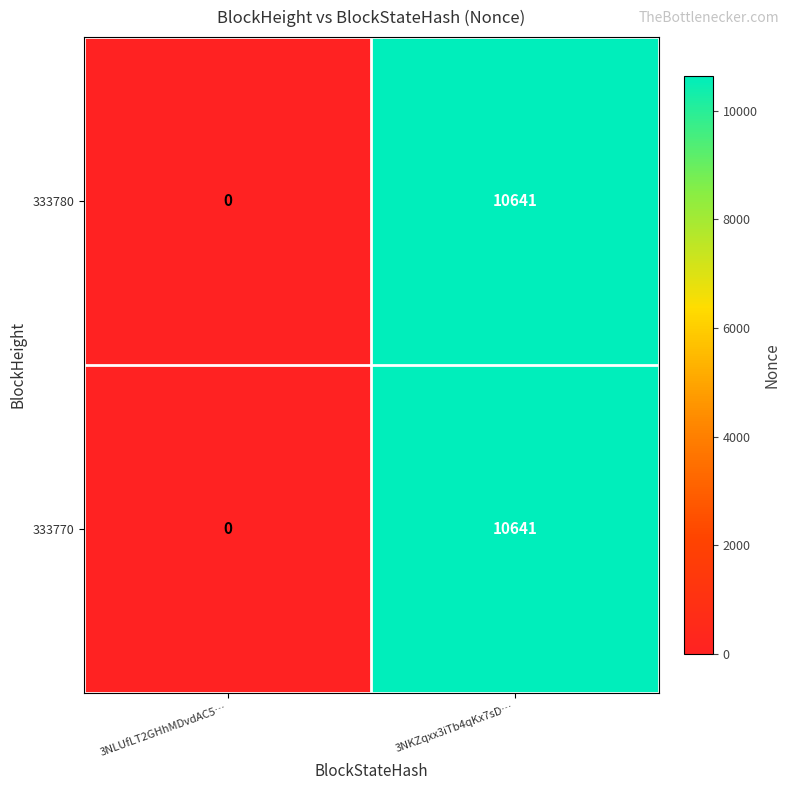

The value of 333780 at 3NLUfLT2GHhMDvdAC5… is -4865. True or false?

False